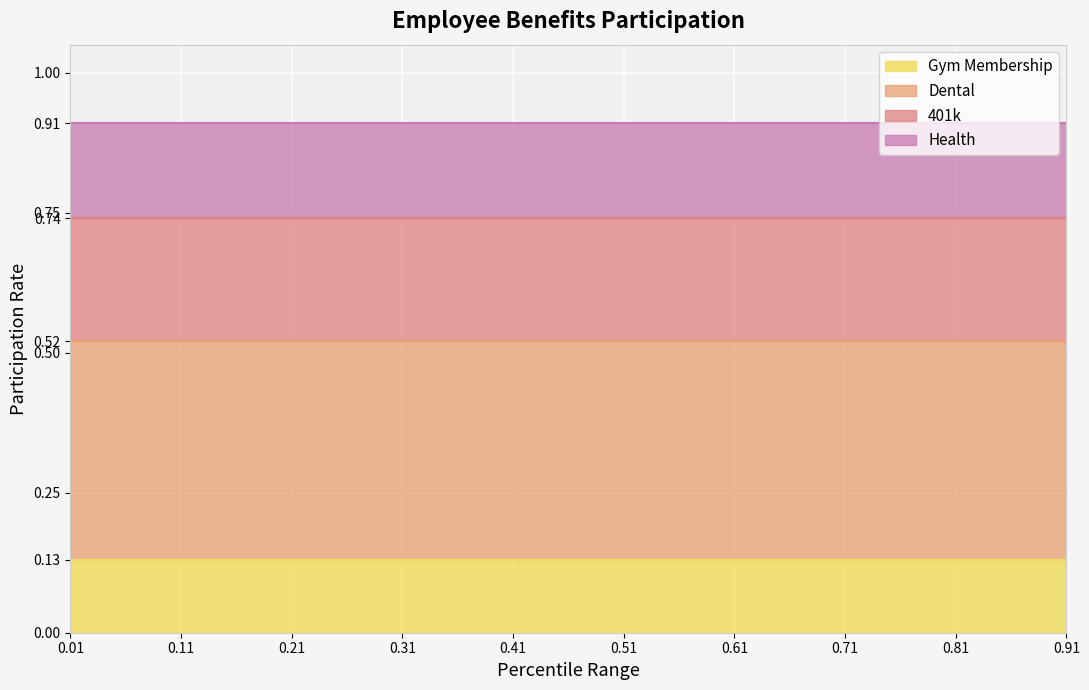

What are all the series names shown in the legend?

Gym Membership, Dental, 401k, Health